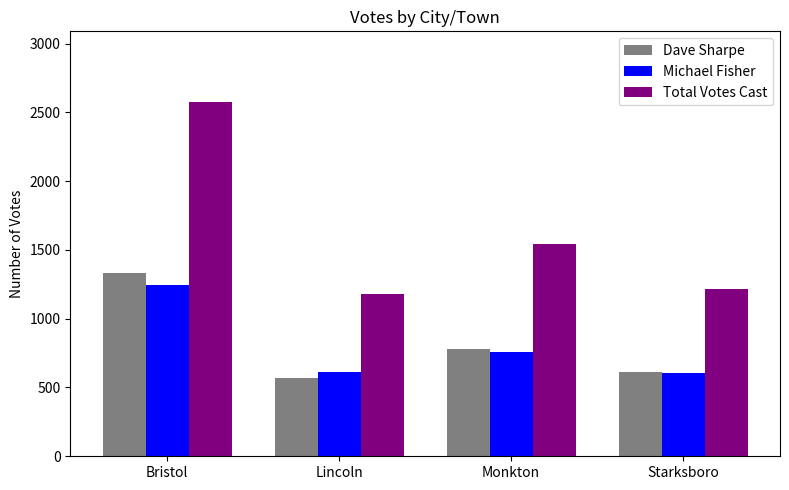

Which series has the largest total across all categories?

Total Votes Cast